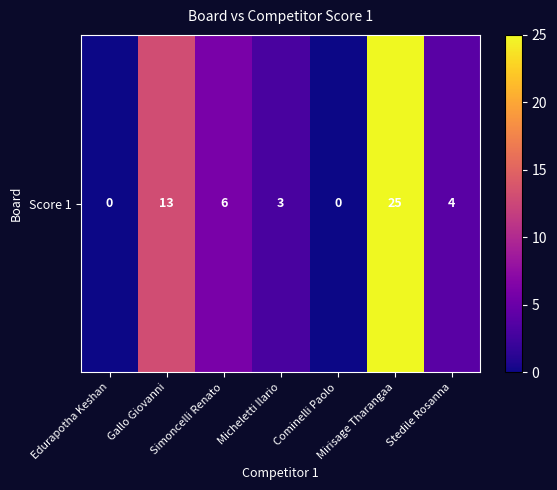

Count the number of categories in the chart.

7